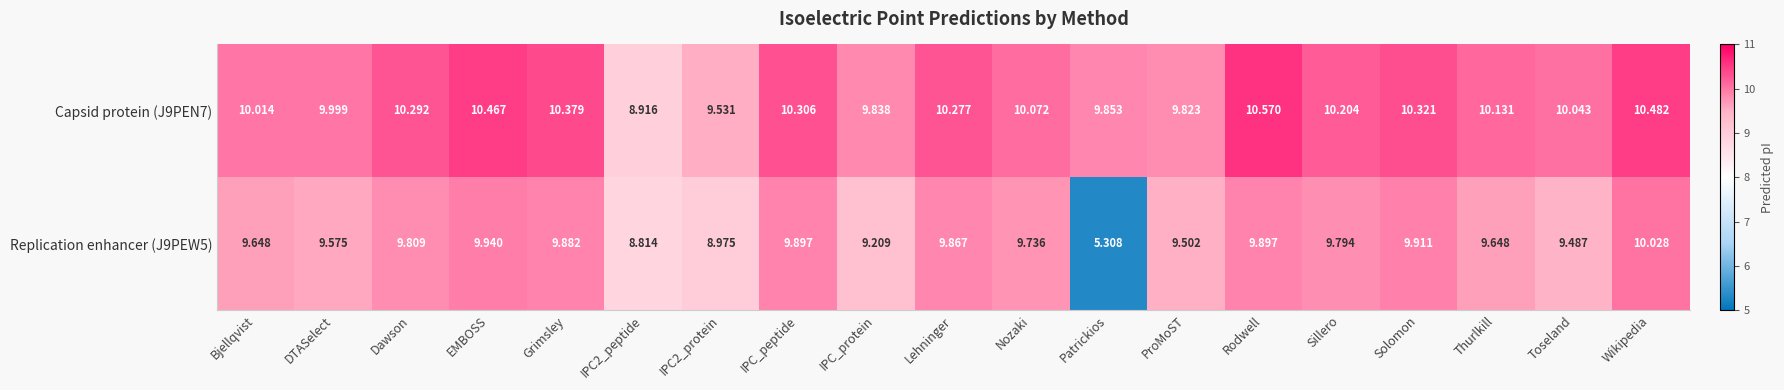

Rank the series by their maximum value, from lowest to highest.

Replication enhancer (J9PEW5), Capsid protein (J9PEN7)